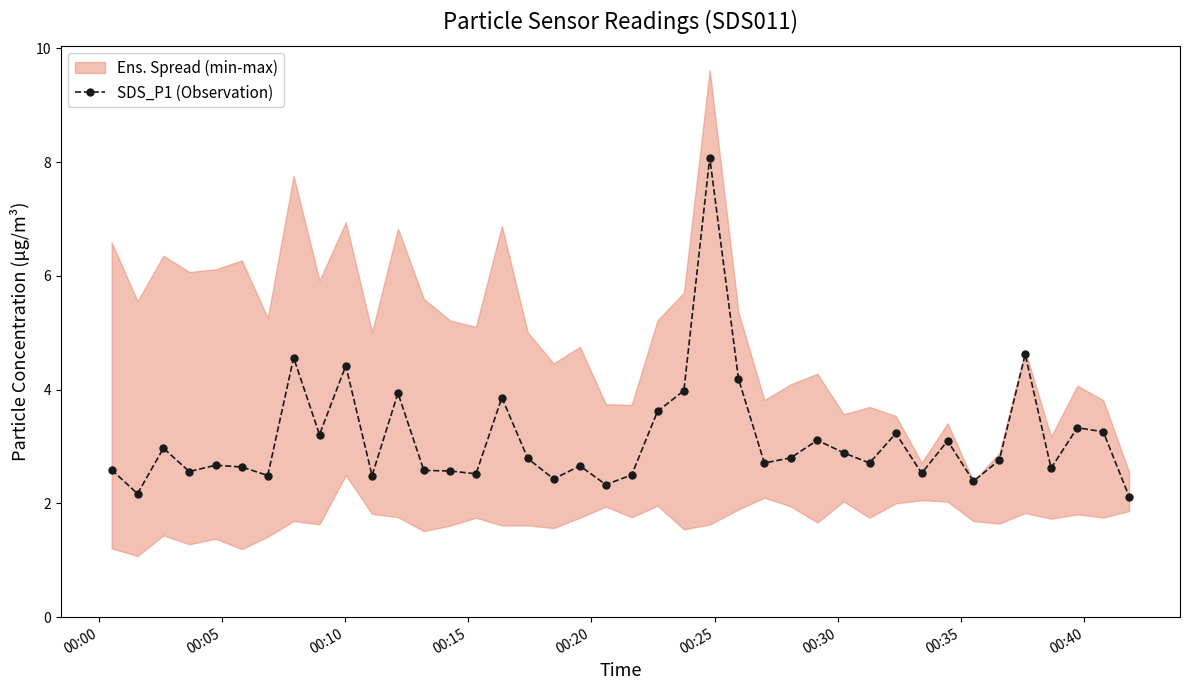

True or false: the data has more than 2 interior local peaks.

True